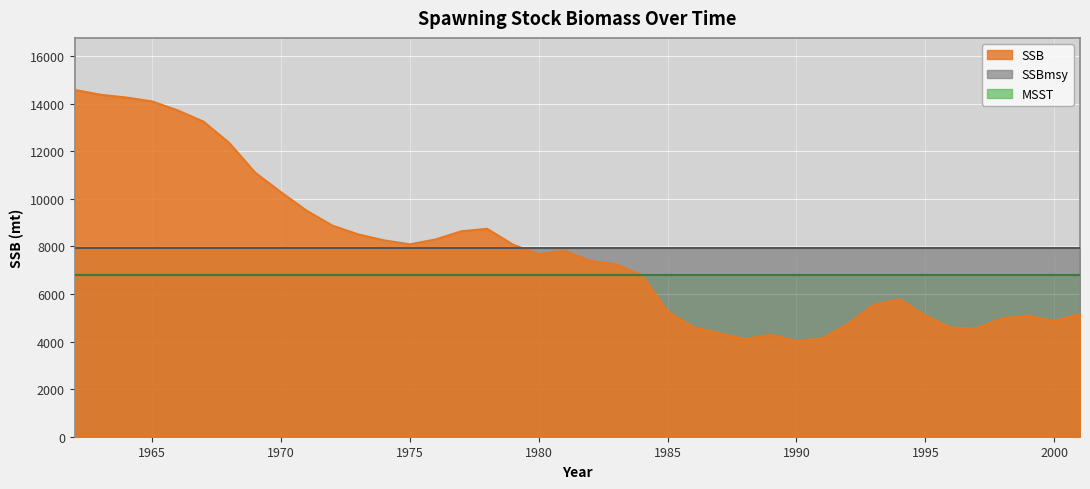

How many intersections are there between SSBmsy and SSB?

1